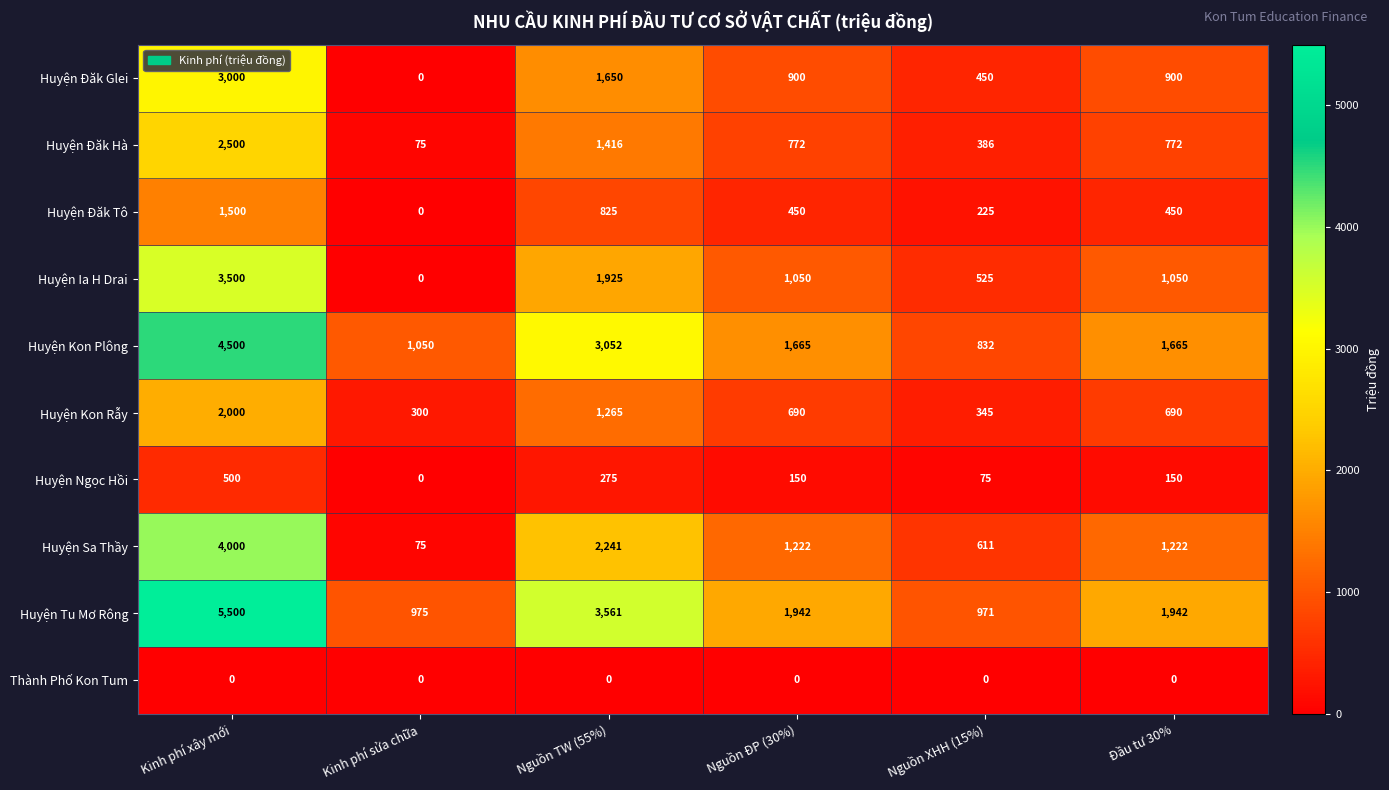

What is the minimum value for Huyện Sa Thầy?

75